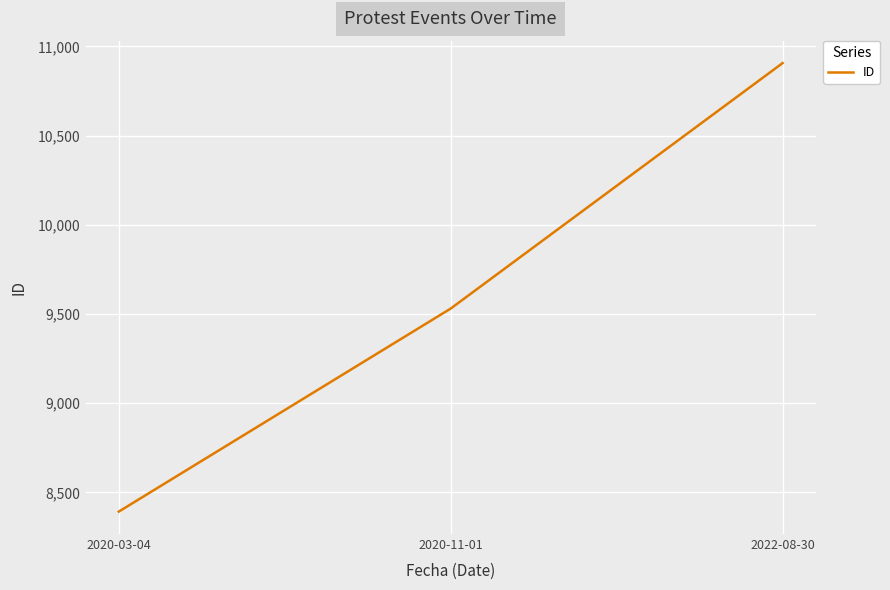

How many categories are shown in the chart?

3